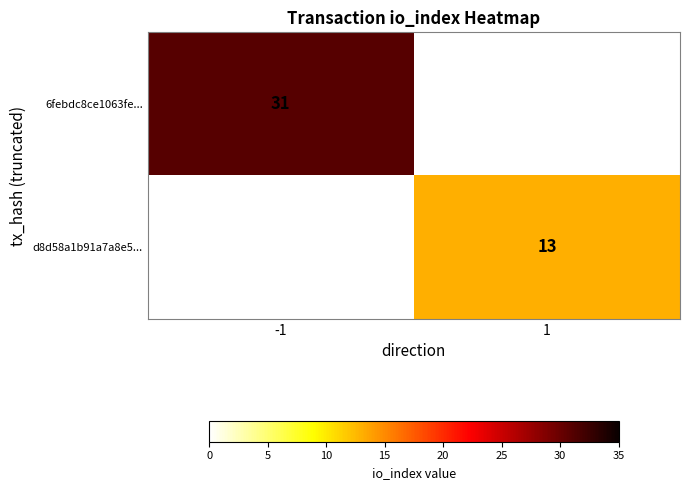

The value of d8d58a1b91a7a8e5... at 1 is 3. True or false?

False